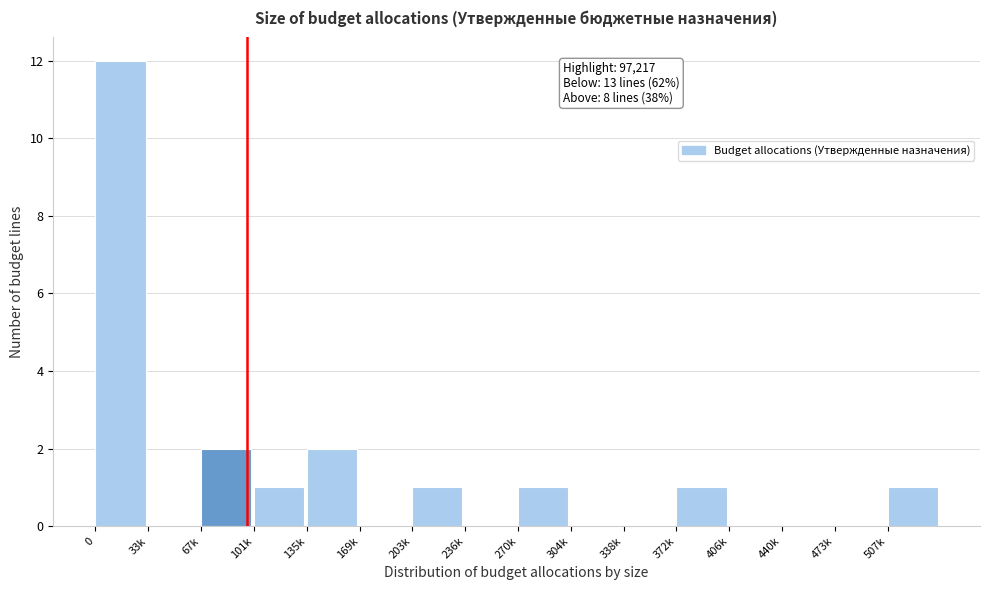

Reading left to right, list all the values displayed in this chart.

0=12	33k=0	67k=2	101k=1	135k=2	169k=0	203k=1	236k=0	270k=1	304k=0	338k=0	372k=1	406k=0	440k=0	473k=0	507k=1